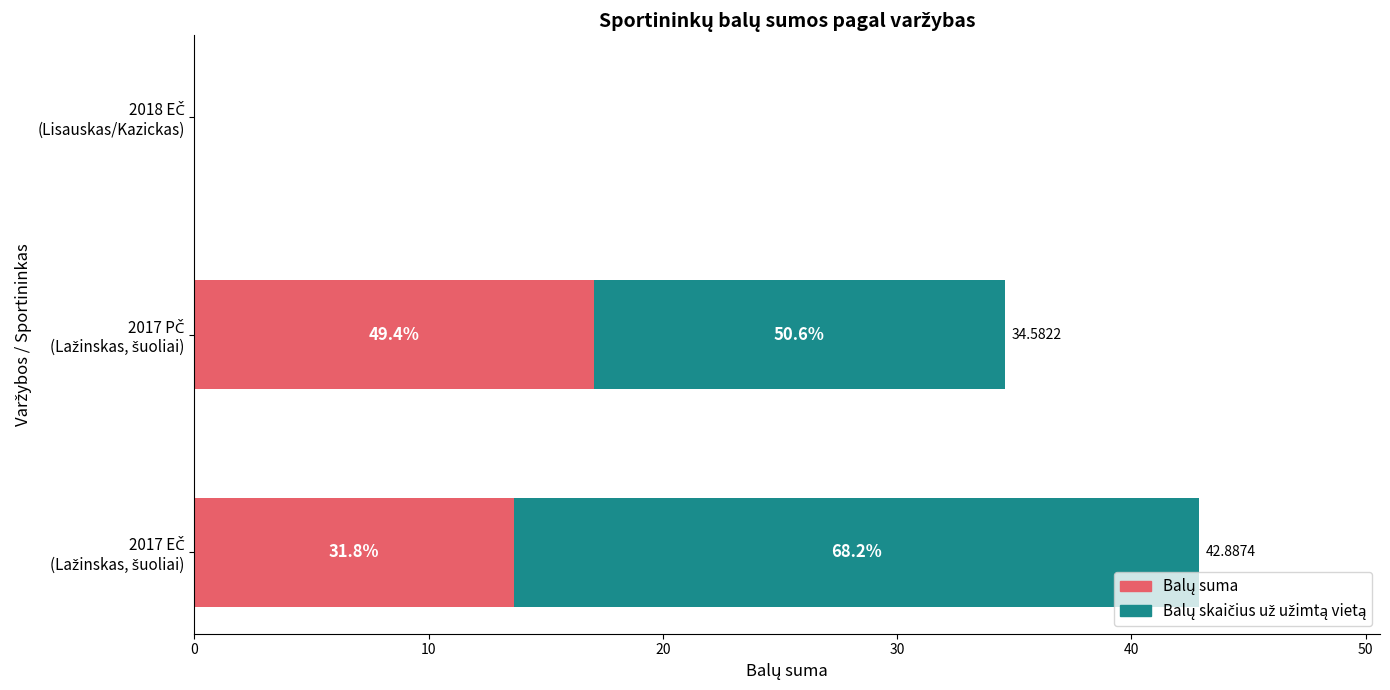

Which has a higher value, 2017 EČ
(Lažinskas, šuoliai) or 2017 PČ
(Lažinskas, šuoliai)?

2017 PČ
(Lažinskas, šuoliai)